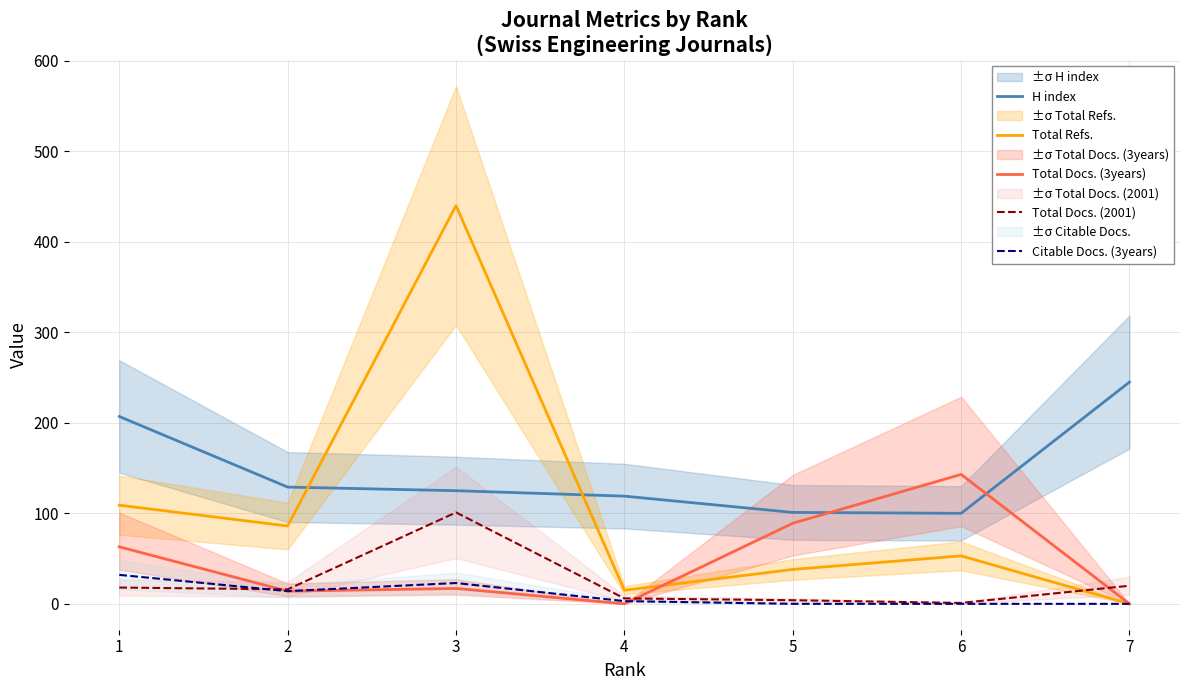

Which series has the largest total across all categories?

H index